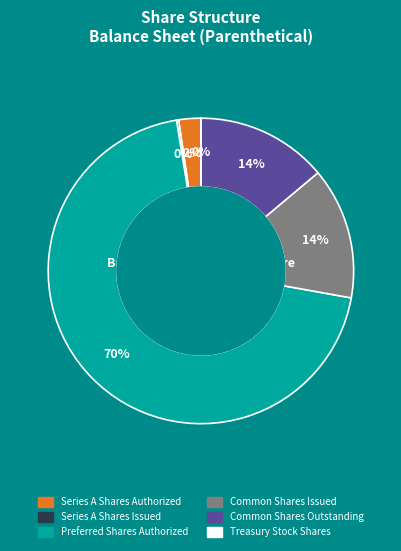

What is the largest slice in the pie chart?

Preferred Shares Authorized